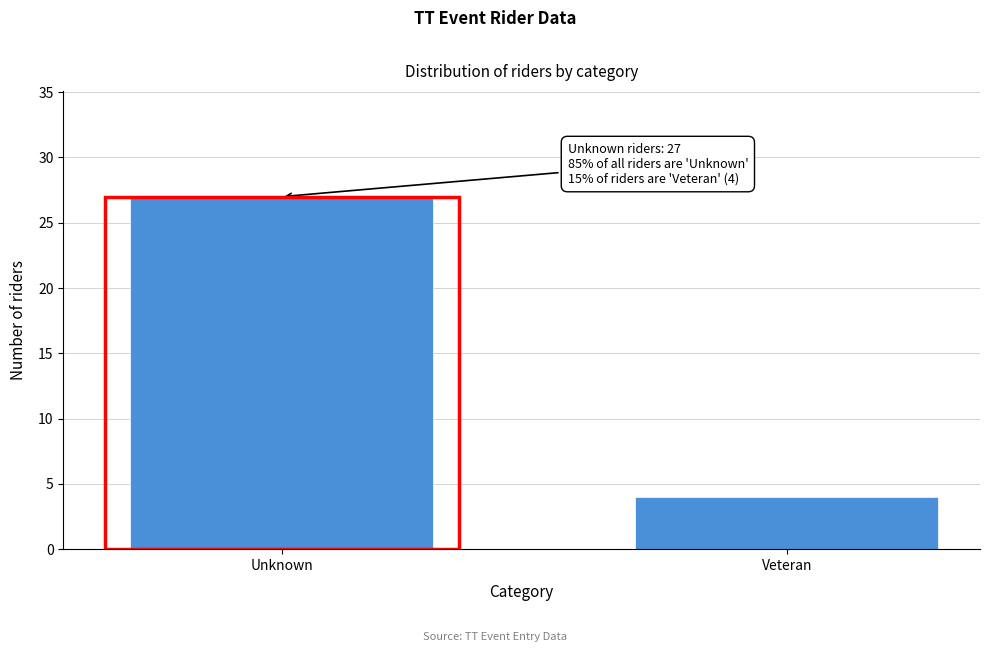

Reading right to left, what are all the values shown in this chart?

4	27